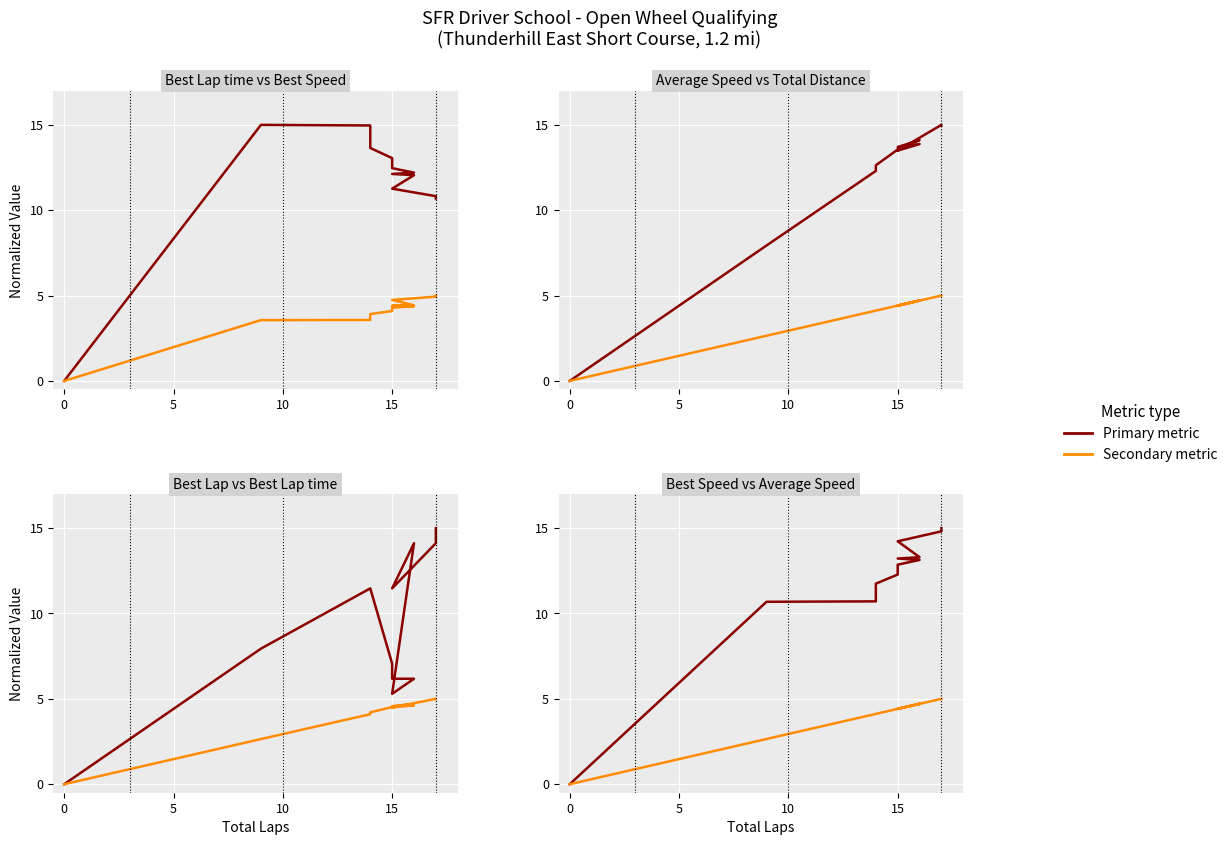

How many intersections are there between Best Lap time and Best Speed?

1